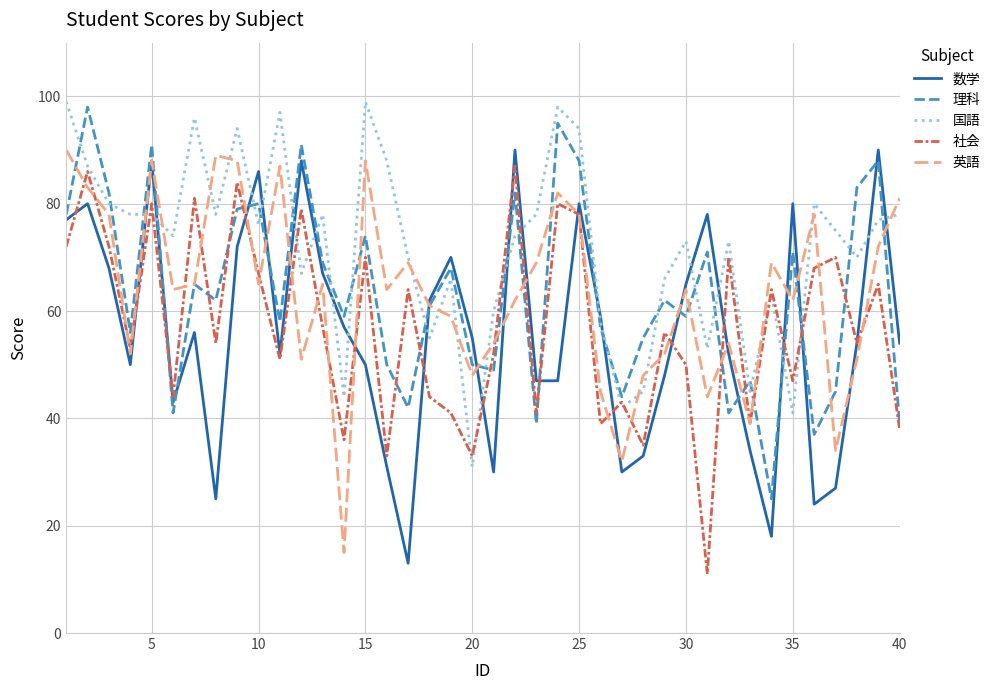

Count the number of categories in the chart.

40